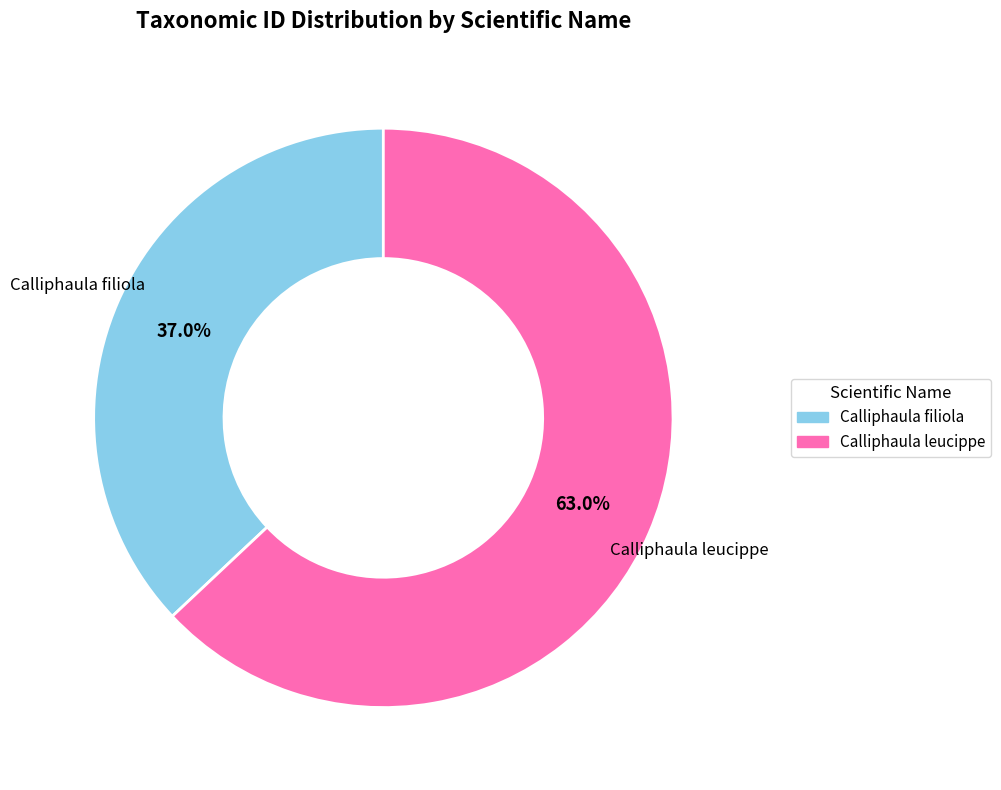

Is Calliphaula filiola the majority of the pie?

No